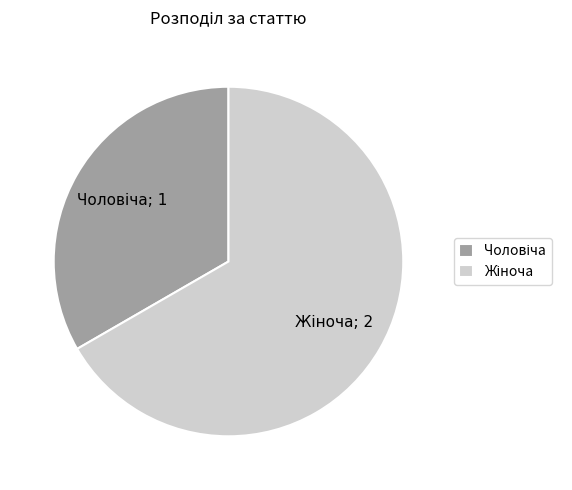

Count the number of slices in the pie.

2